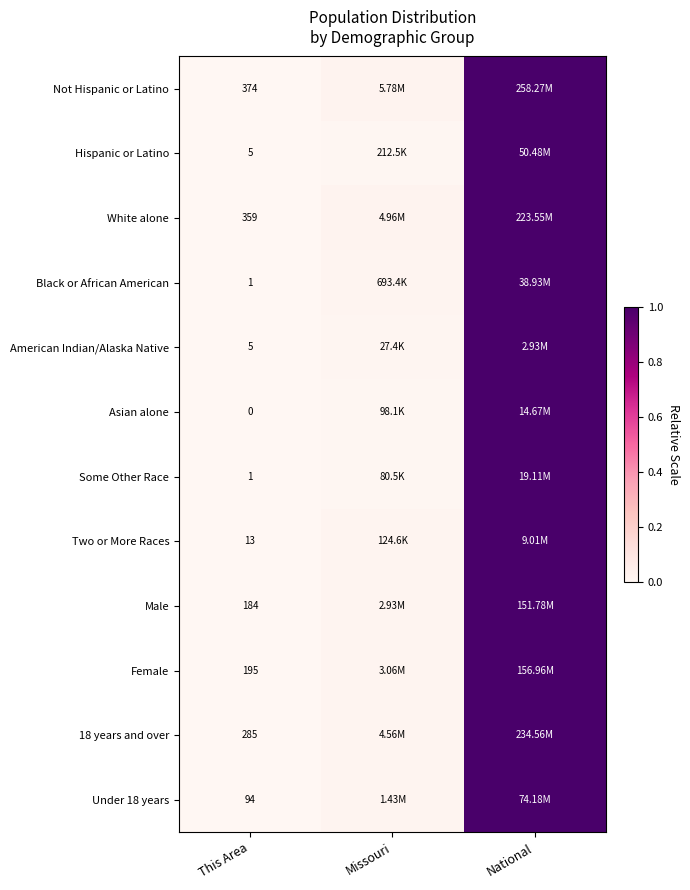

Rank the categories by Black or African American value from highest to lowest.

National, Missouri, This Area